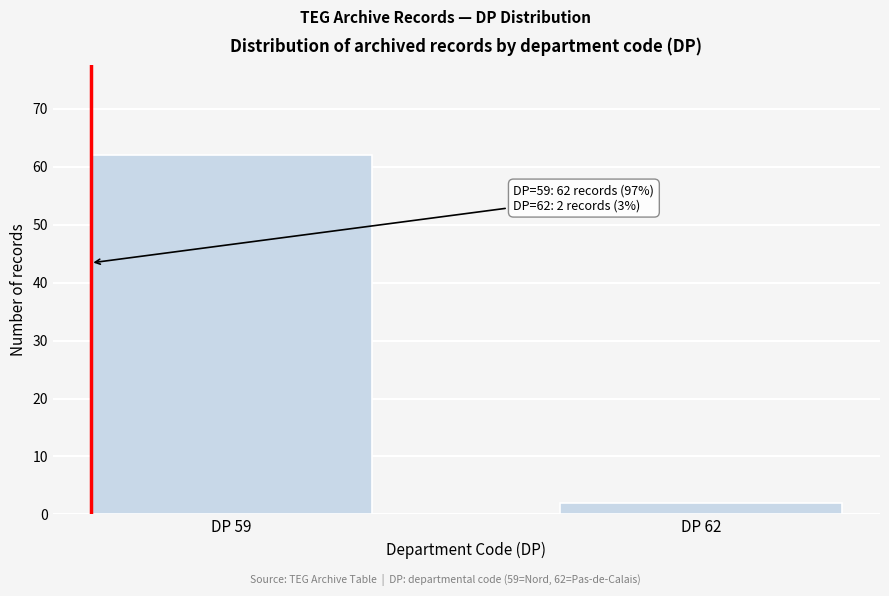

Reading right to left, transcribe all the data shown in this chart.

DP 62=2	DP 59=62